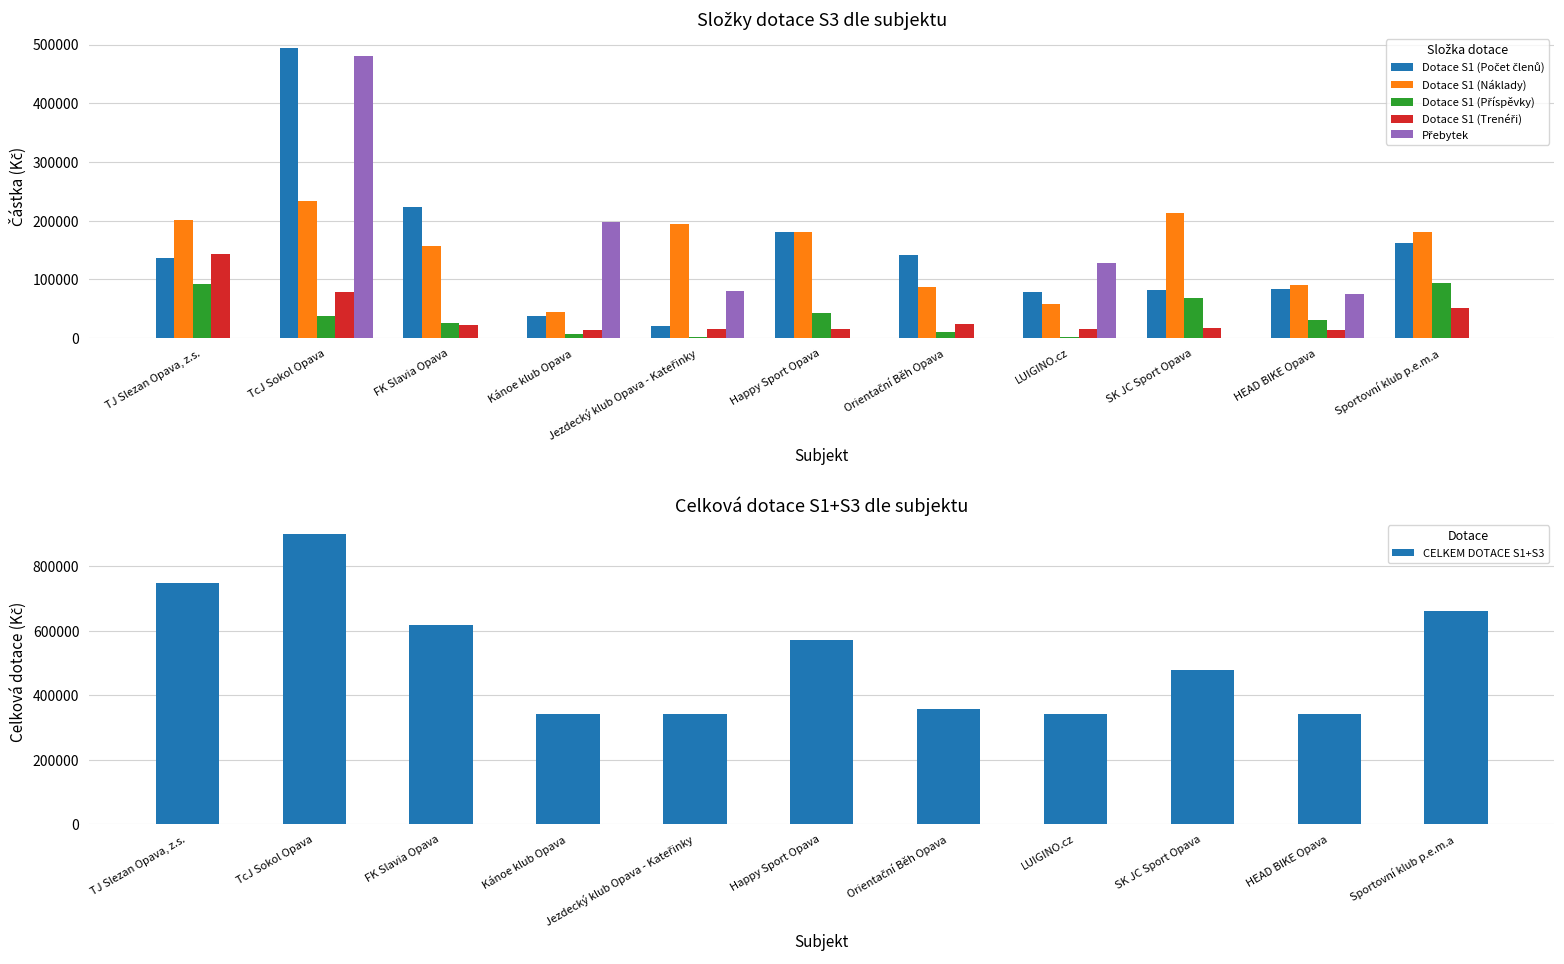

What is the difference between the highest and lowest values at Kánoe klub Opava?

334792.4